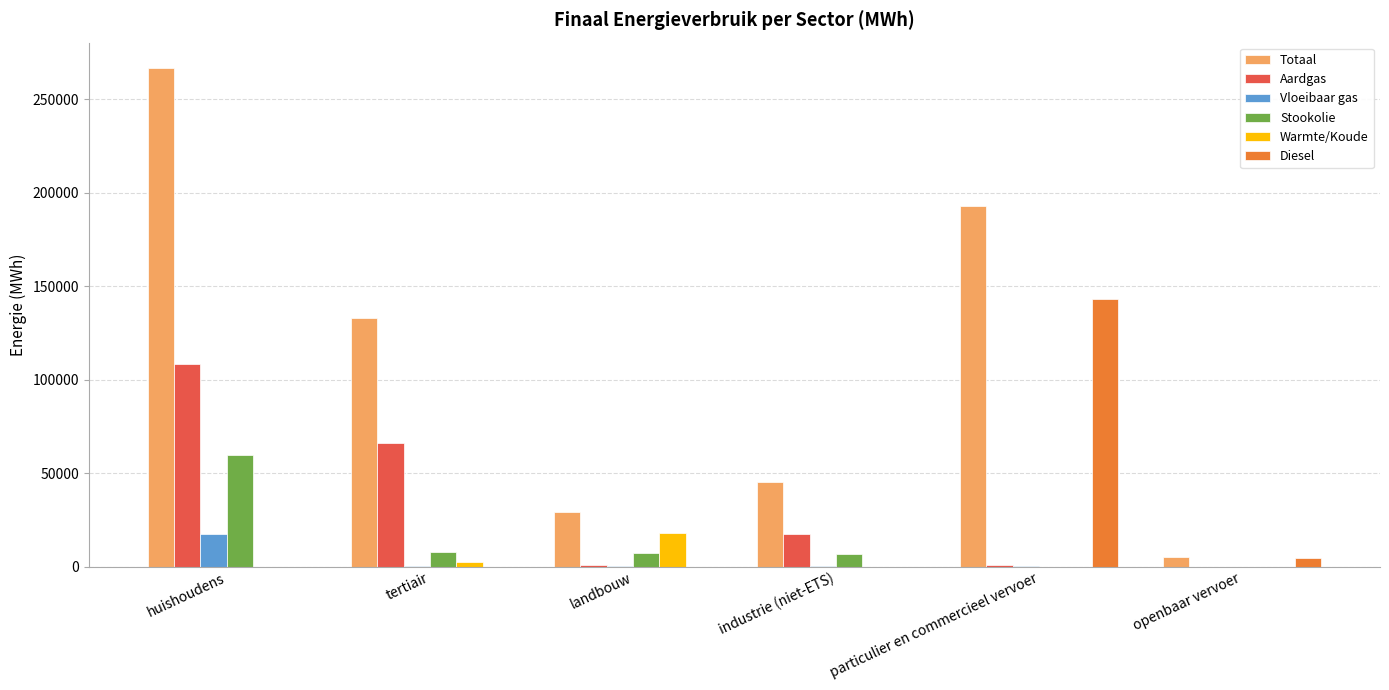

Which series has the largest total across all categories?

Totaal